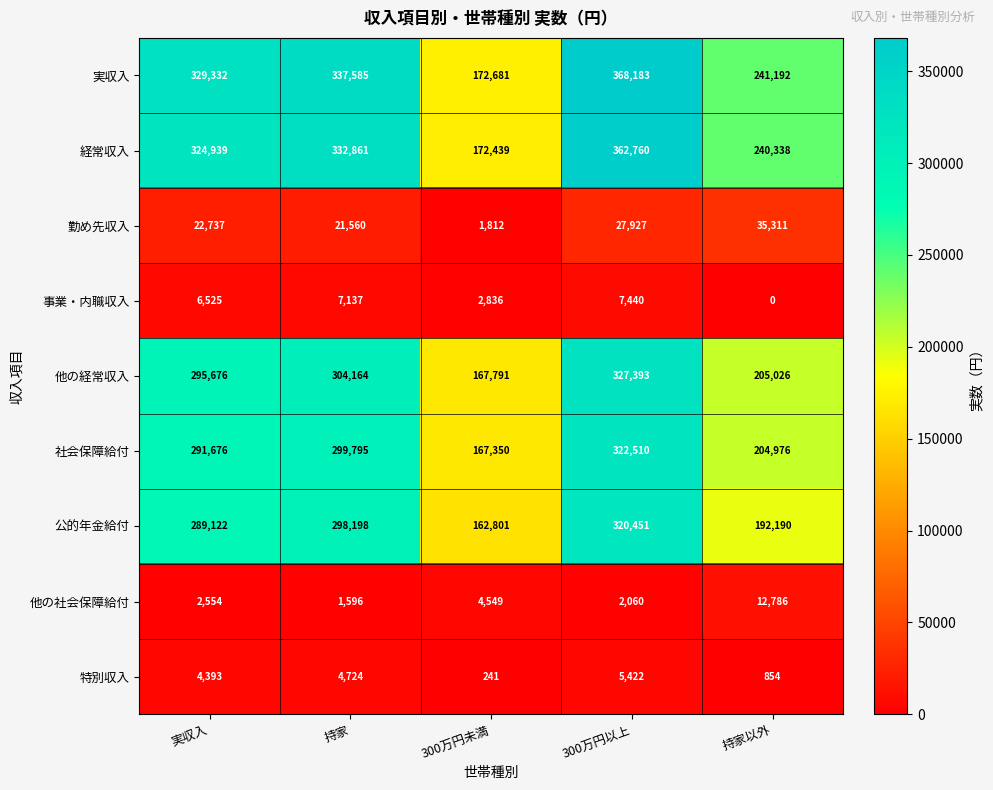

Rank the series by their maximum value, from lowest to highest.

特別収入, 事業・内職収入, 他の社会保障給付, 勤め先収入, 公的年金給付, 社会保障給付, 他の経常収入, 経常収入, 実収入